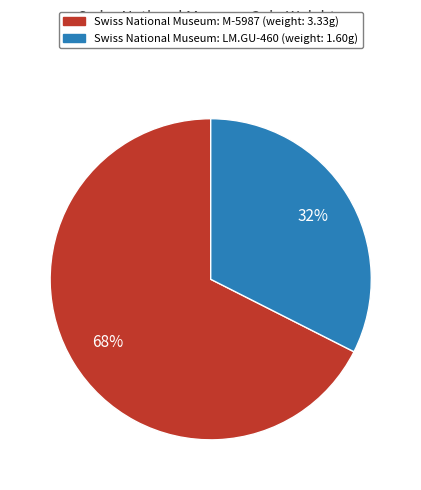

Which has a higher value, Swiss National Museum: M-5987 or Swiss National Museum: LM.GU-460?

Swiss National Museum: M-5987